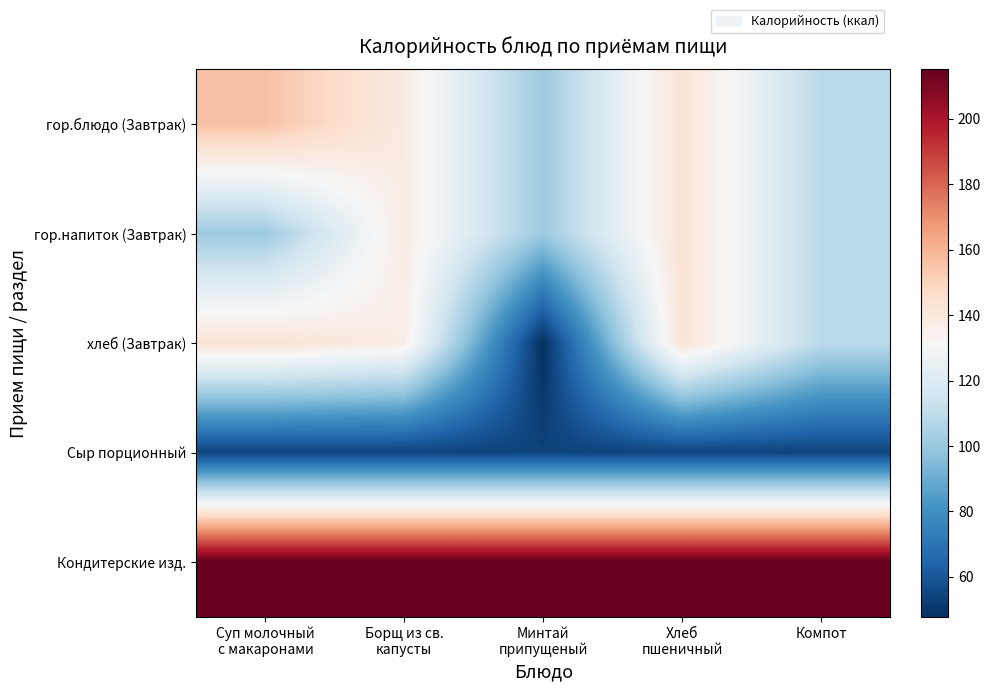

Which category has the lowest value across all series?

Минтай
припущеный